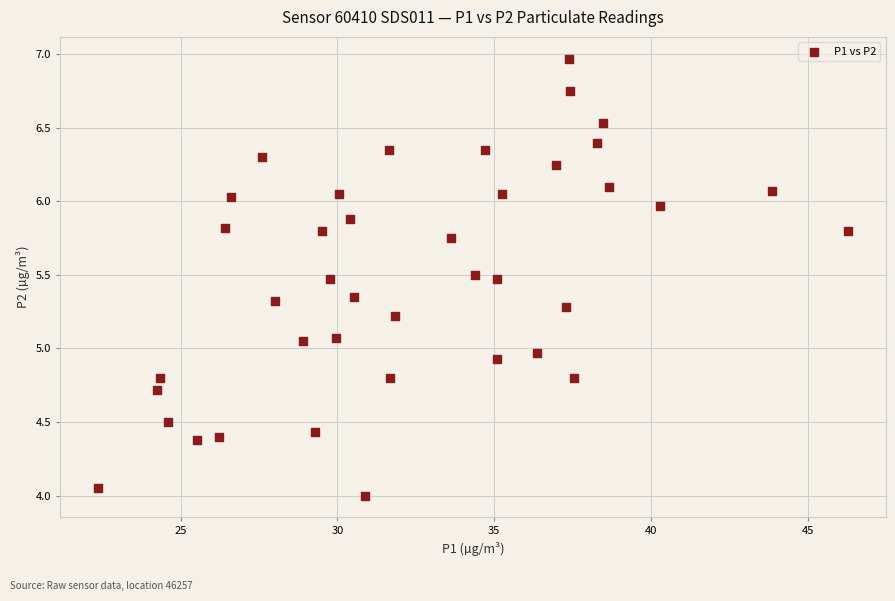

What is the range of Y values (max minus min)?

3.0